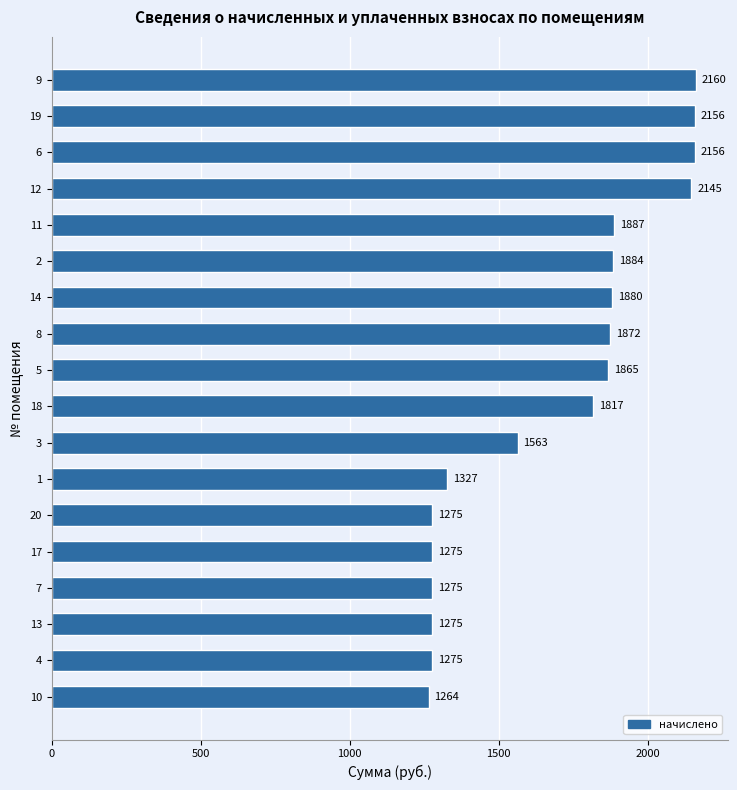

What is the difference between the second highest and minimum values?

892.3